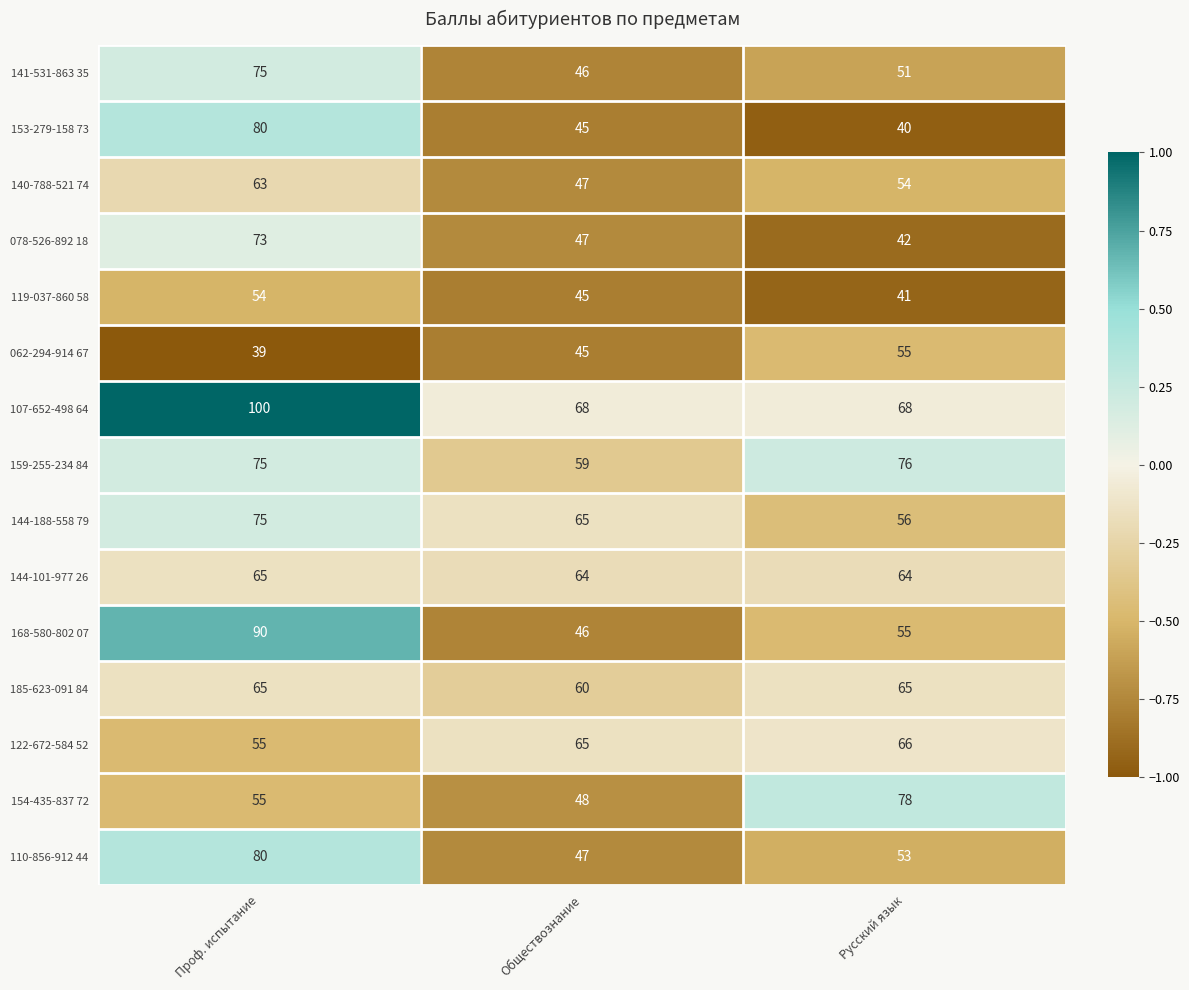

Where does the 078-526-892 18 series first go above 47?

Проф. испытание